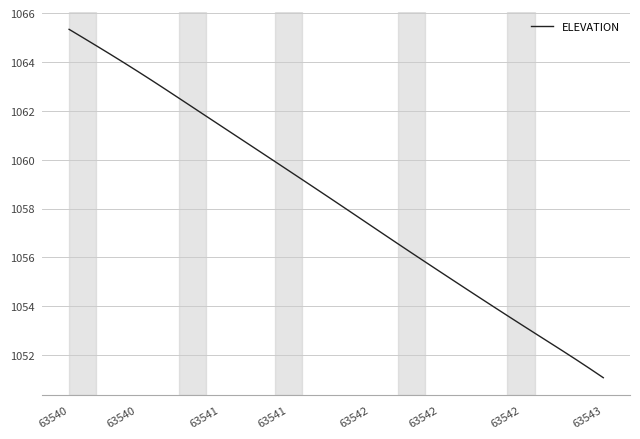

What is the difference between the maximum and minimum values?

14.3